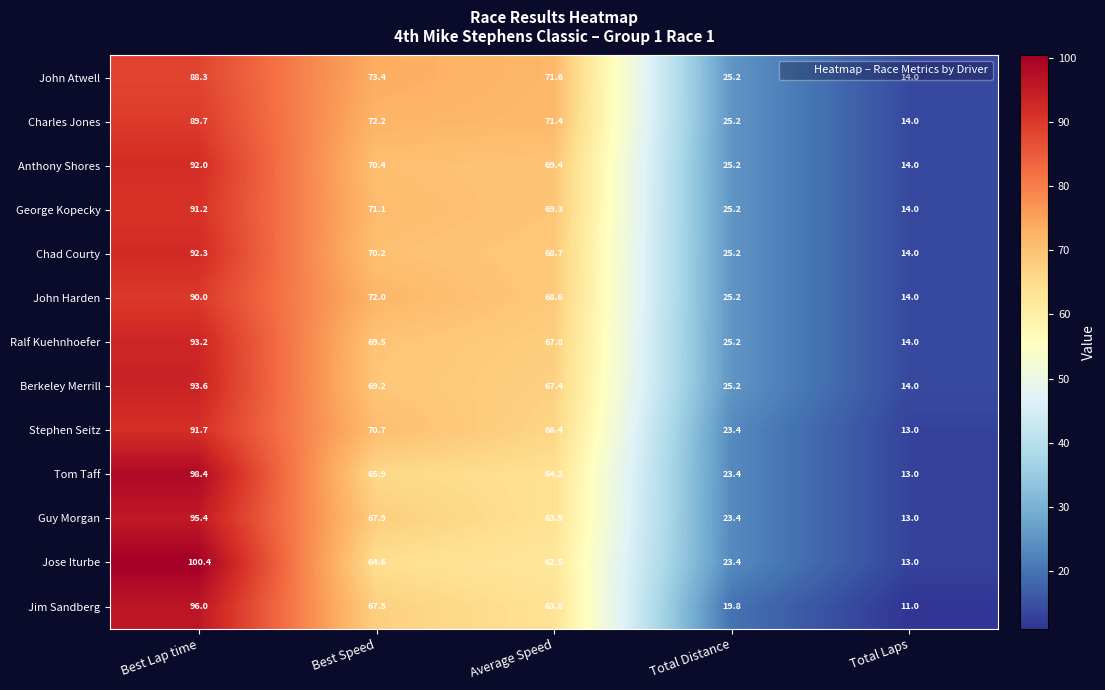

How many data points in Charles Jones are above 71?

3